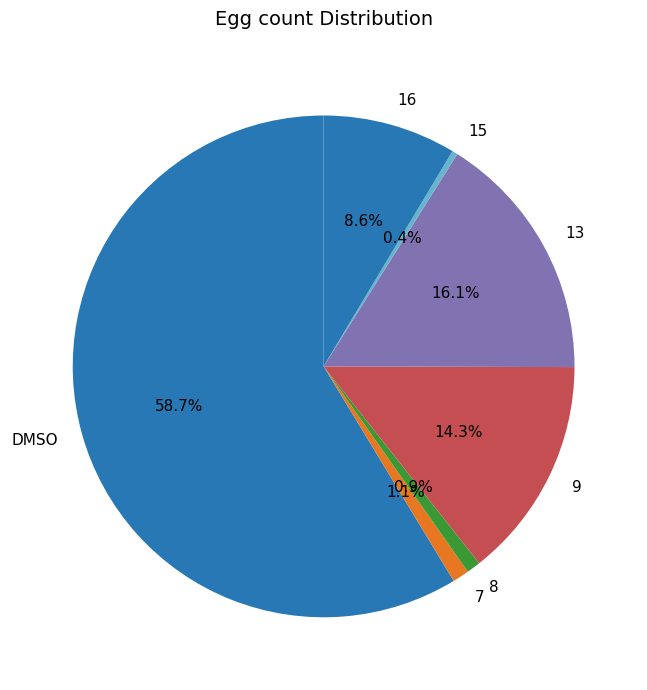

To the nearest percent, what is the difference between the 9 and 8 slice percentages?

13%